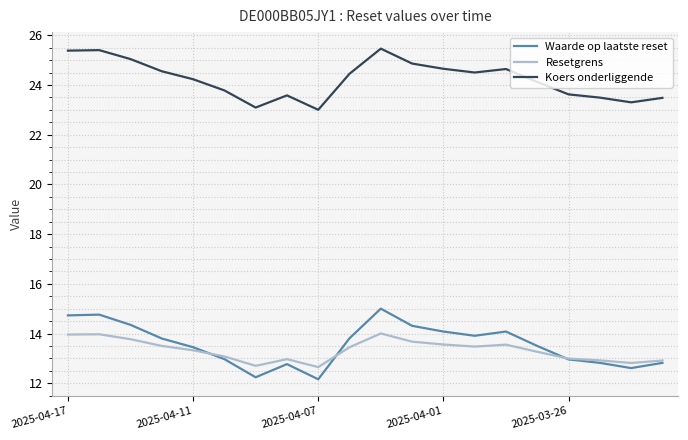

Which series has the largest total across all categories?

Koers onderliggende